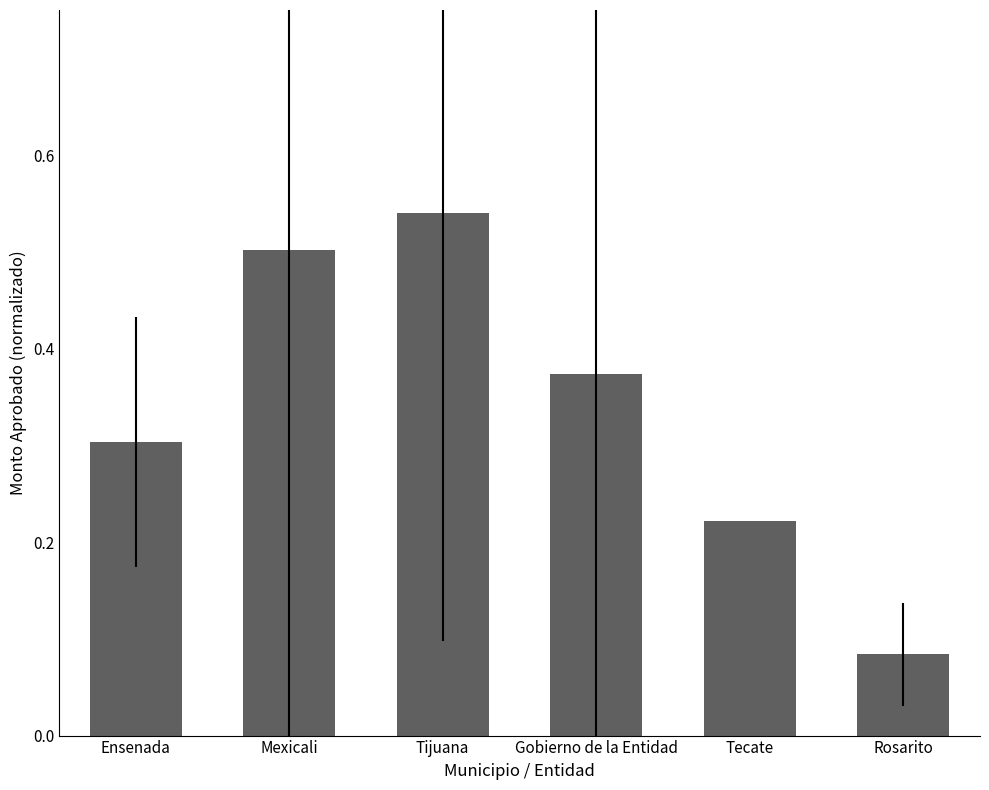

What is the change in value from Ensenada to Mexicali?

+0.2